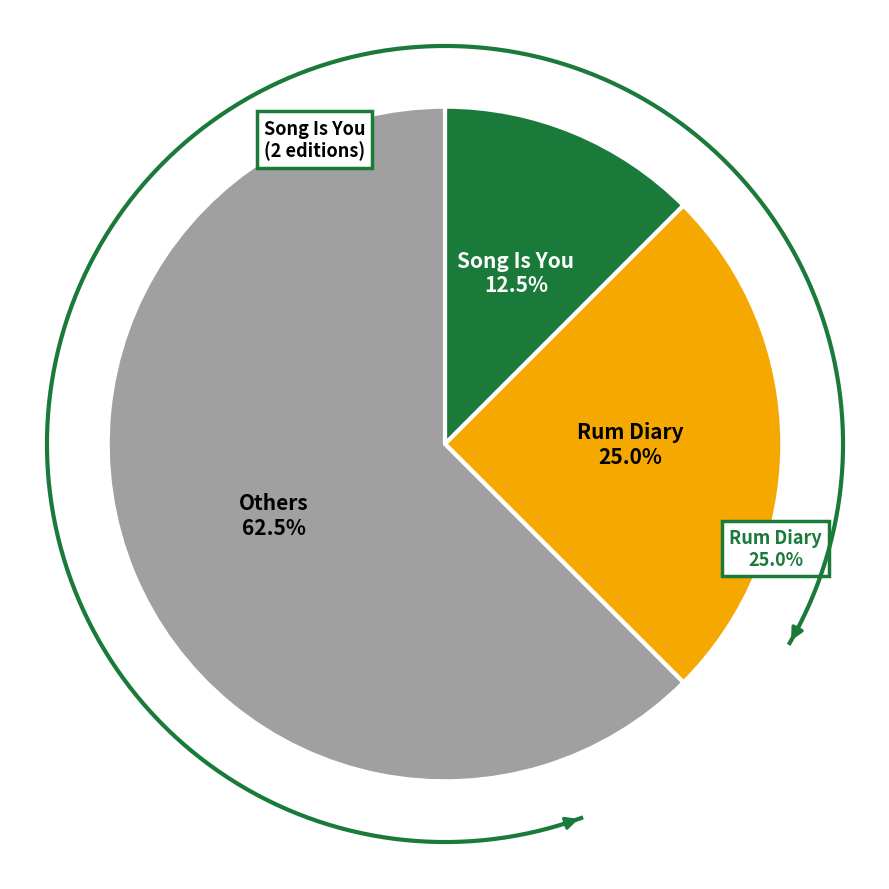

What is the smallest slice in the pie chart?

Song Is You